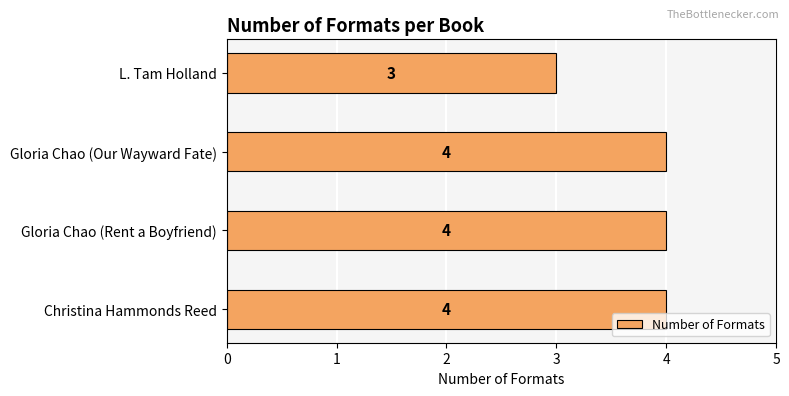

Where is the data nearest to the value 3?

L. Tam Holland